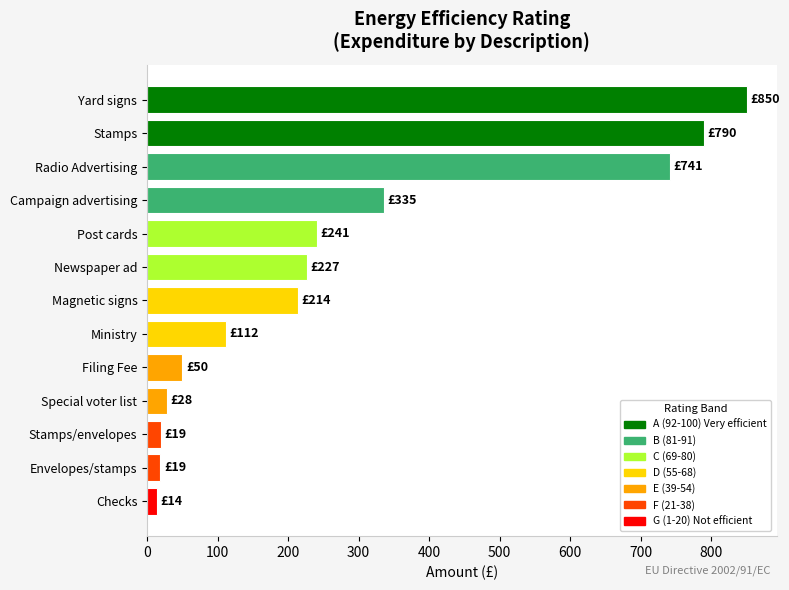

Which has a higher value, Checks or Post cards?

Post cards